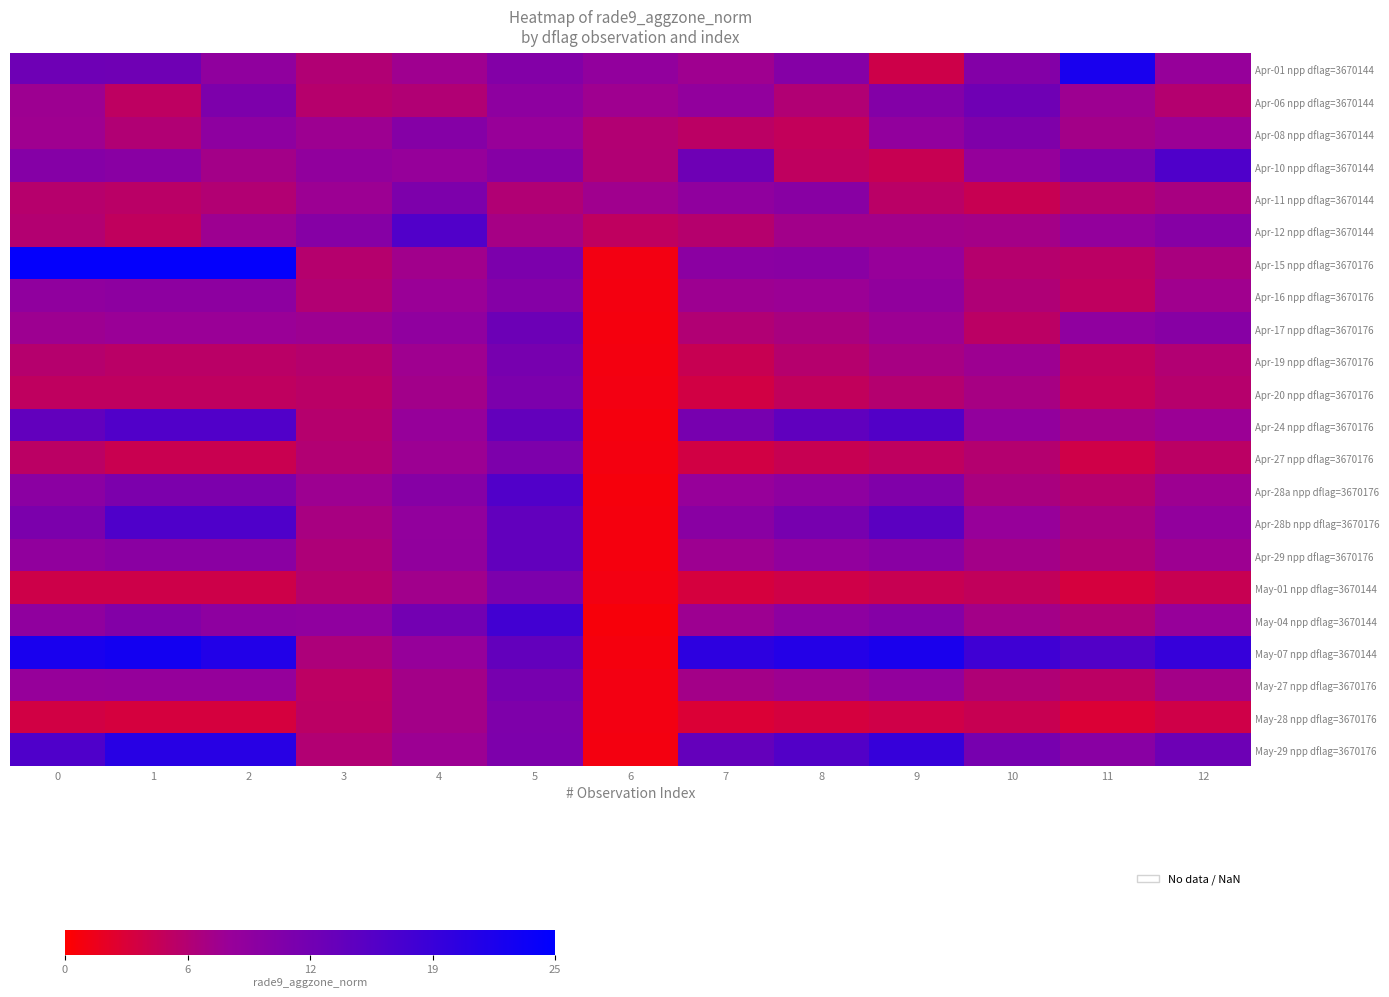

Which series has the widest spread of values?

Apr-15 npp dflag=3670176